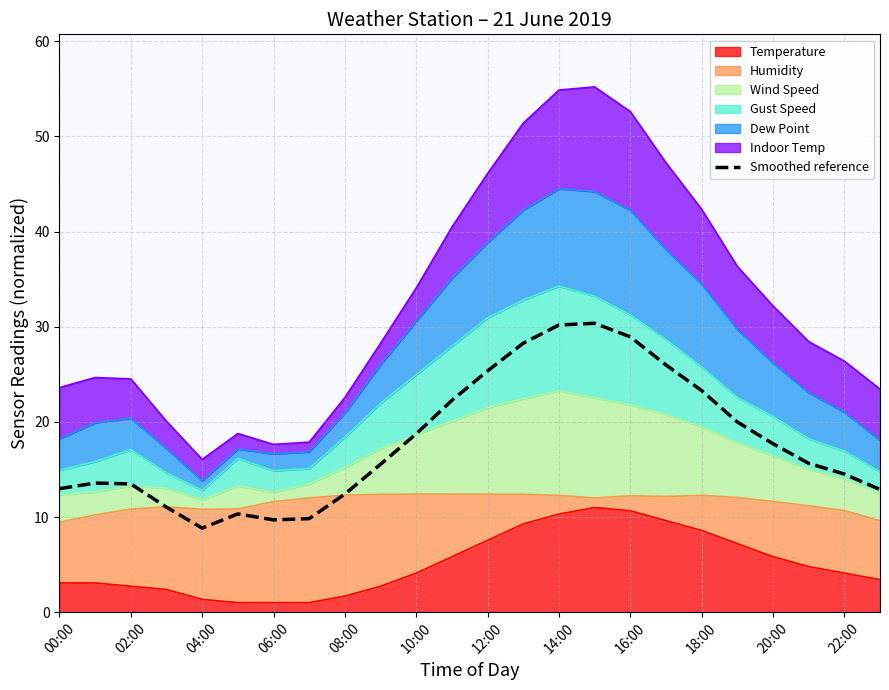

Approximately how many times larger is the value at 20:00 compared to 16:00?

0.6